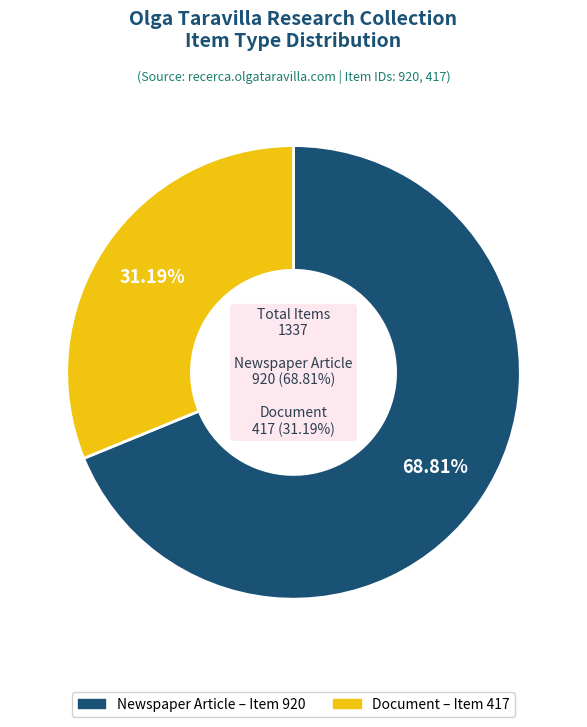

To the nearest percent, what is the combined percentage of Document (Item 417) and Newspaper Article (Item 920)?

100%